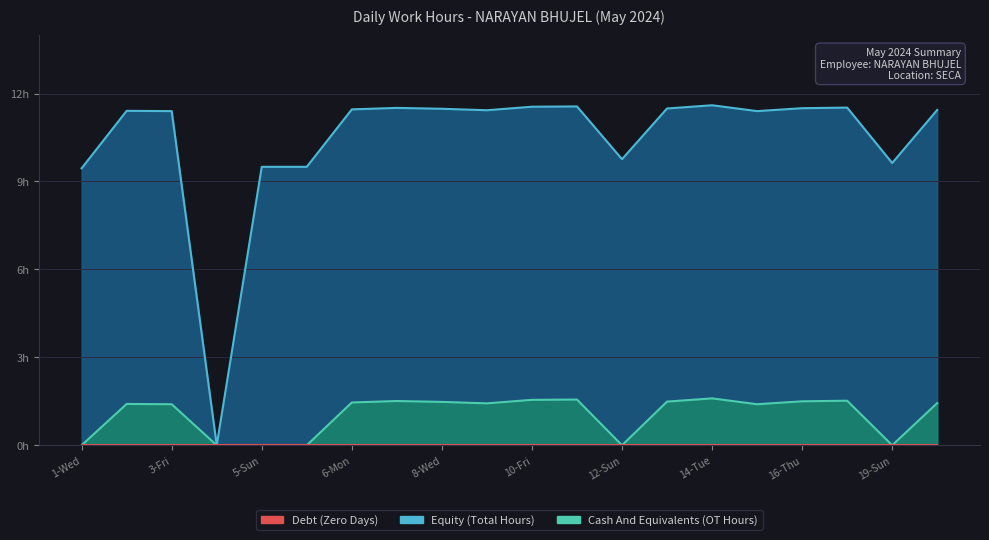

What is the difference between the Equity values at 19 and 15?

2.0